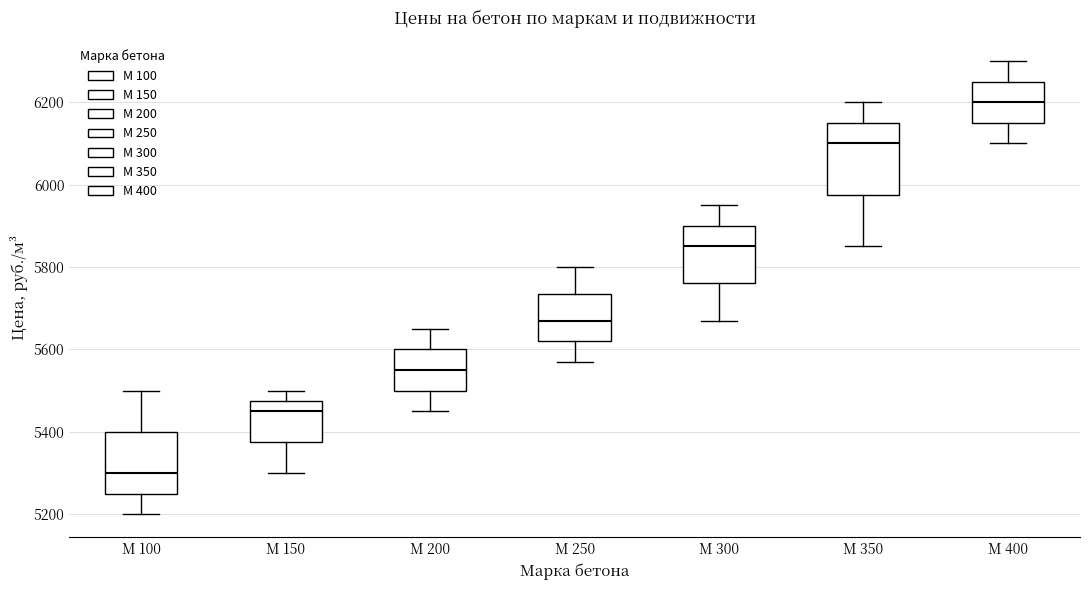

Which box's median line is the highest?

М 400